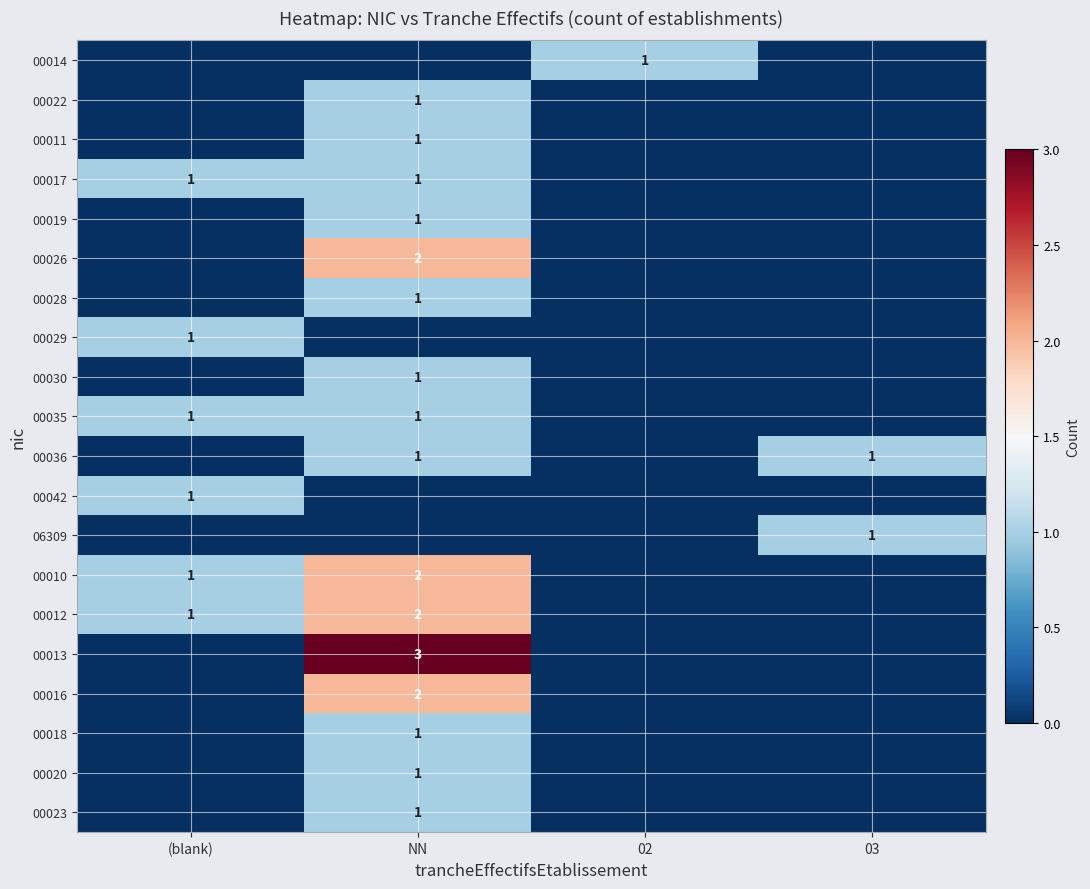

True or false: 00030 has a value of 1 at NN.

True